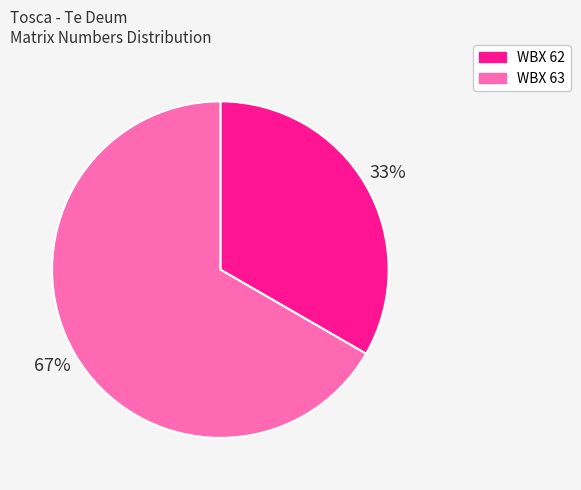

Is it true that WBX 63 is 67% of the pie?

True